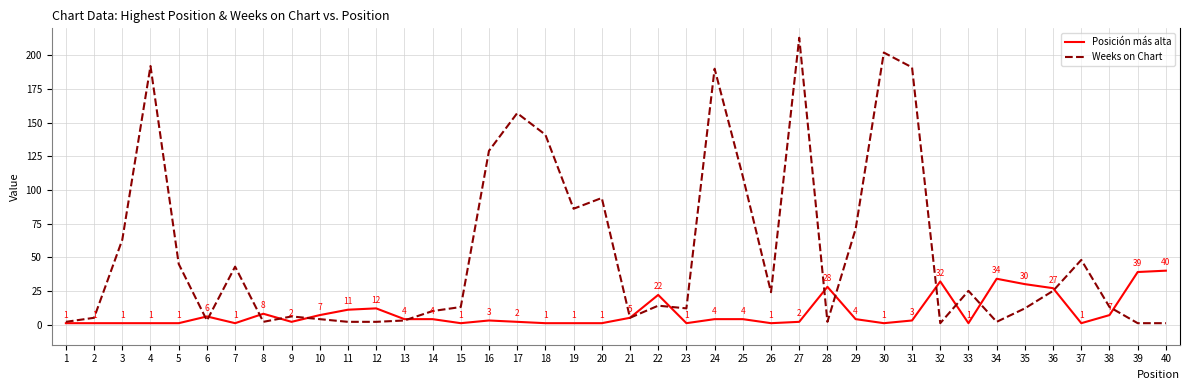

At 28, list the series in order from largest to smallest.

Posición más alta, Weeks on Chart